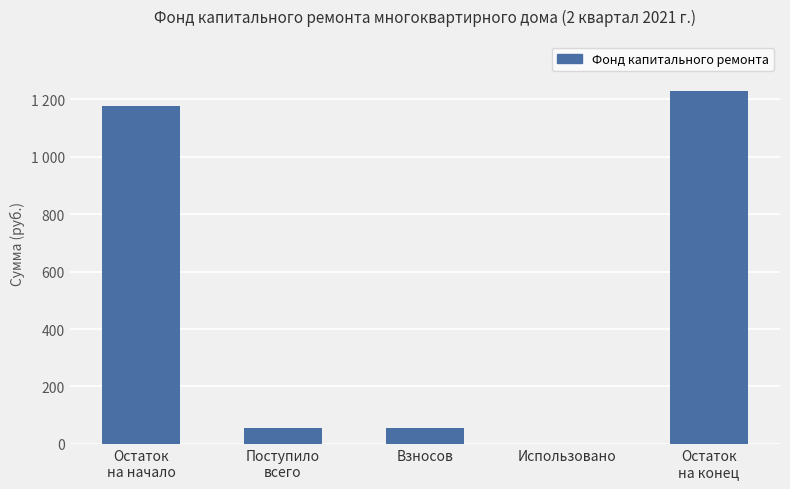

Are the bars horizontal?

No